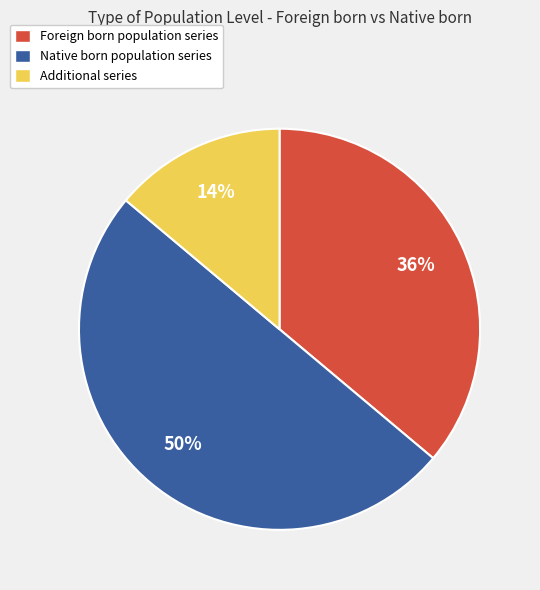

What is the ratio of the value at Foreign born population series to the value at Native born population series?

0.7